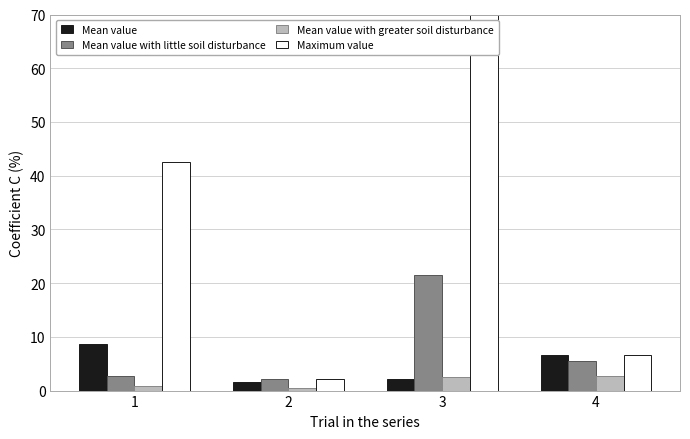

What is the maximum value for Maximum value?

70.0